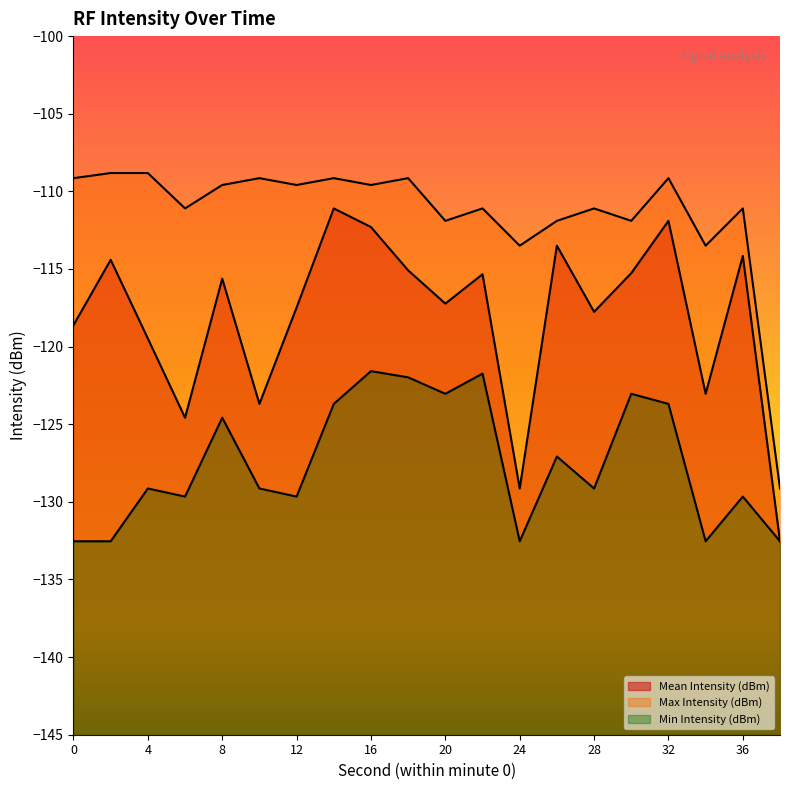

At which label does Max Intensity (dBm) reach its minimum?

38